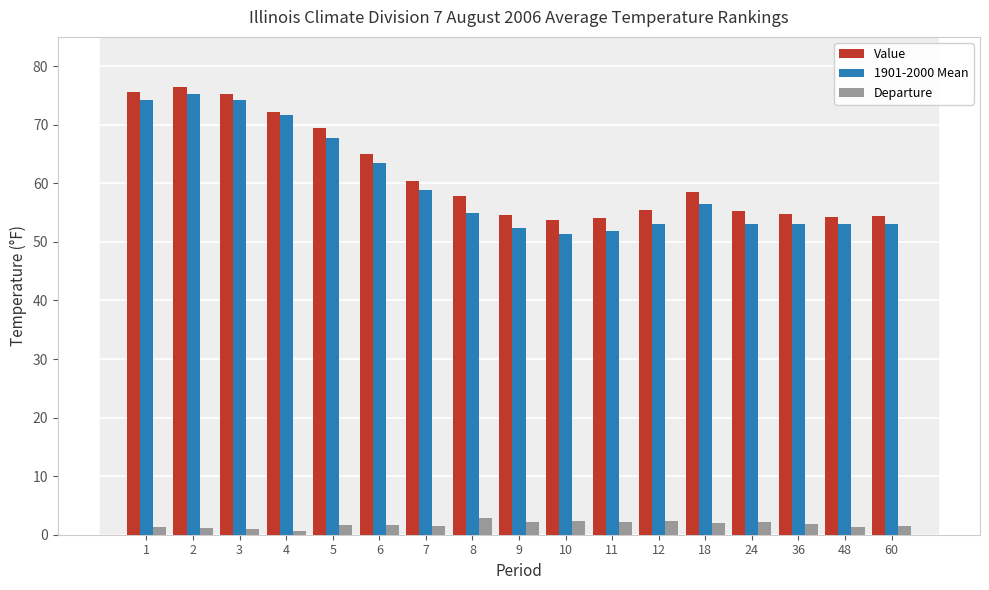

Are the bars grouped side by side (vs. stacked)?

Yes